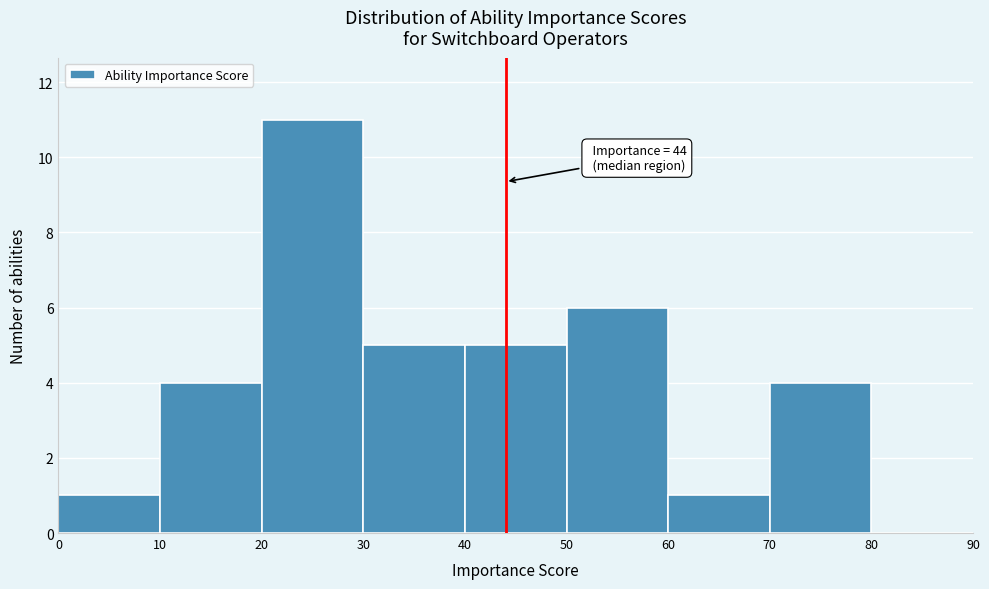

Over which range of the x-axis is the bar tallest?

20 to 30